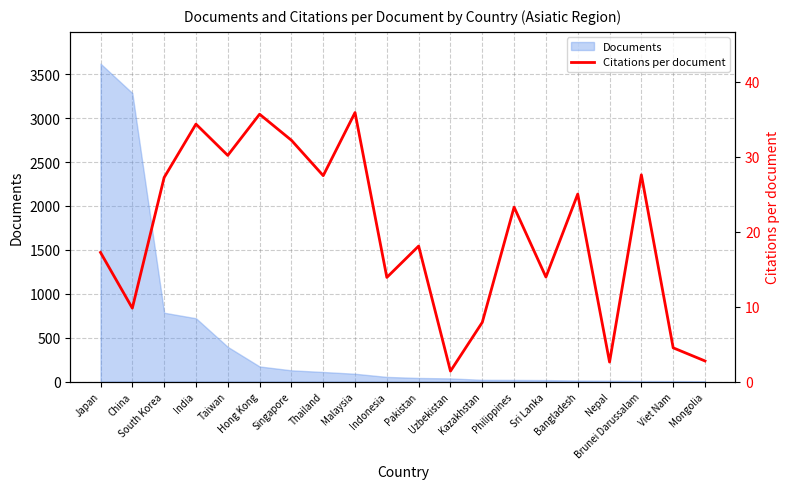

How many interior local valleys (lower than both neighbors) does the data have?

7